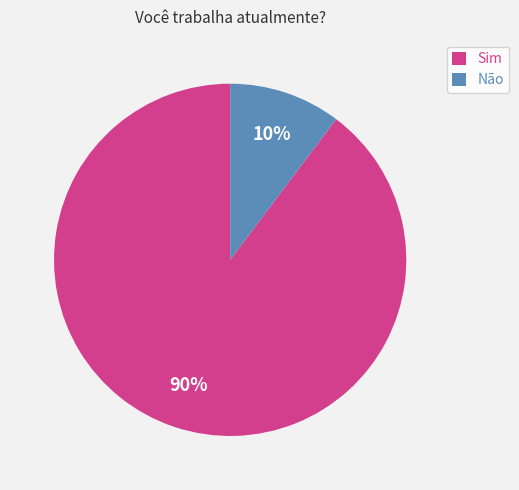

Is there any slice that represents more than half of the pie?

Yes